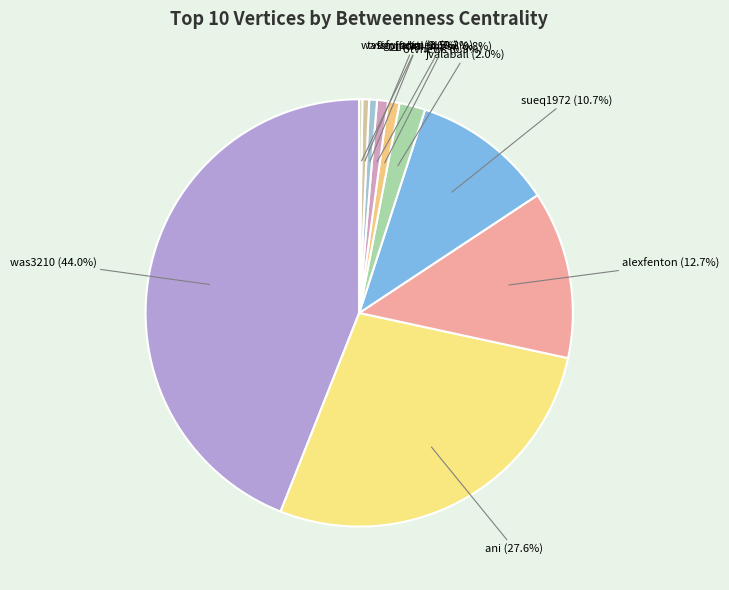

To the nearest percent, what percentage of the pie is alexfenton?

13%